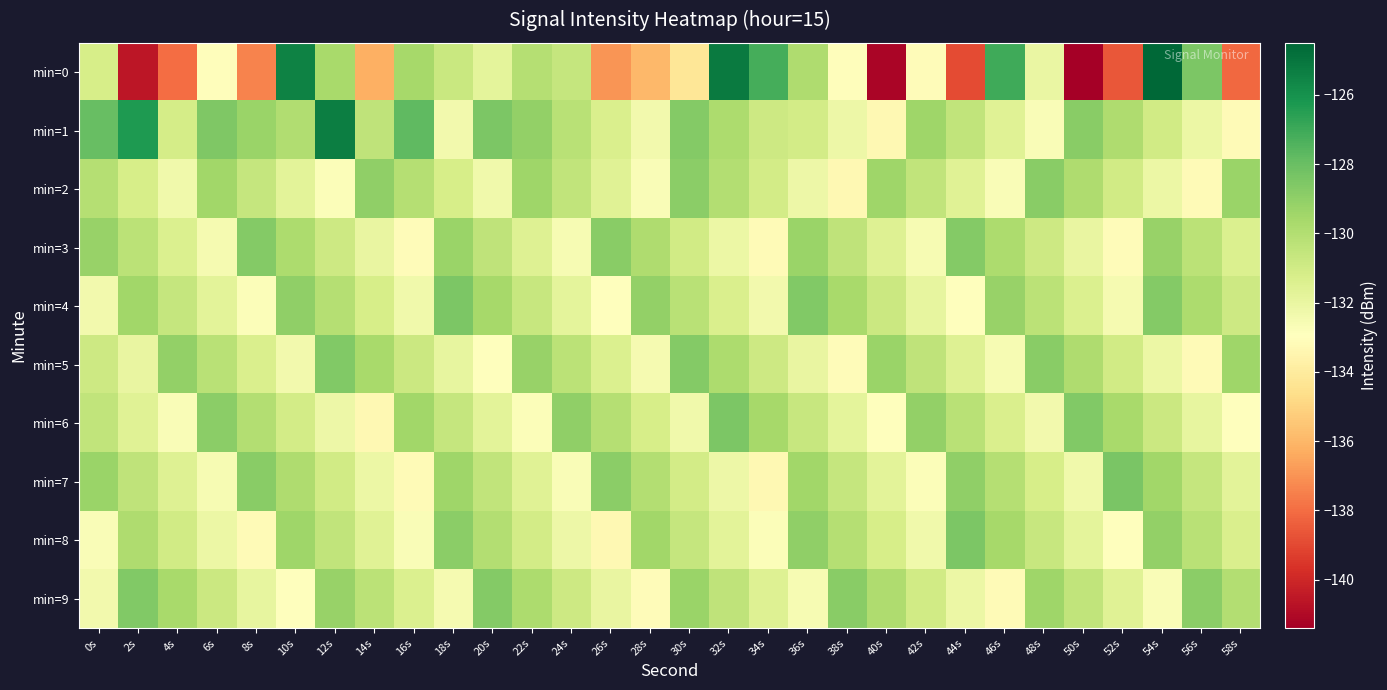

Between 44s and 42s, which is larger?

42s